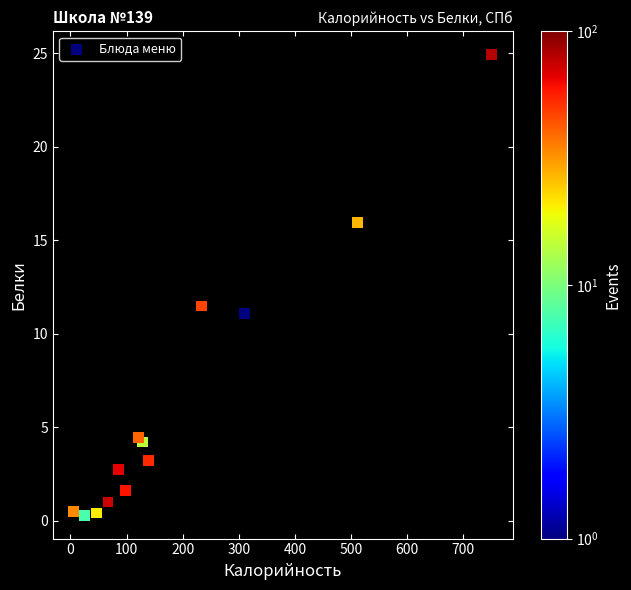

What Y value in the scatter plot is closest to 12?

11.5